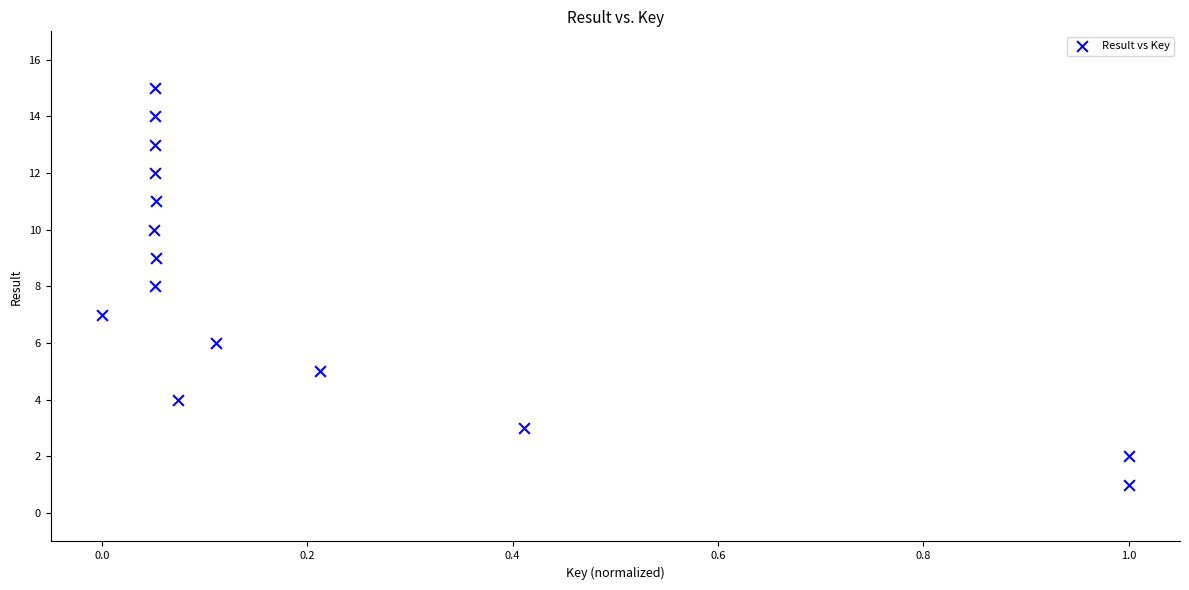

What is the range of Y values (max minus min)?

14